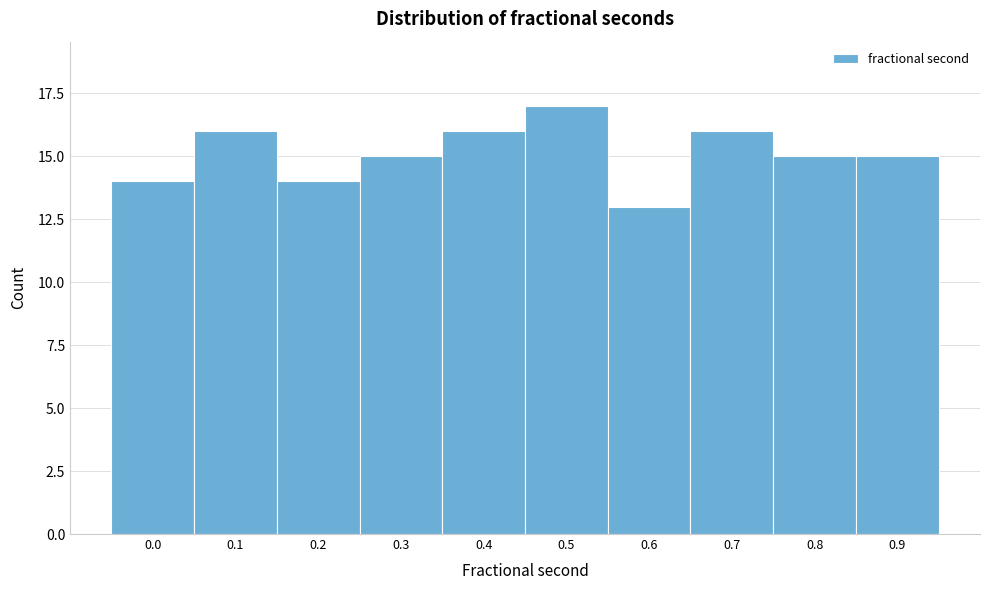

Reading left to right, what are all the values shown in this chart?

14	16	14	15	16	17	13	16	15	15